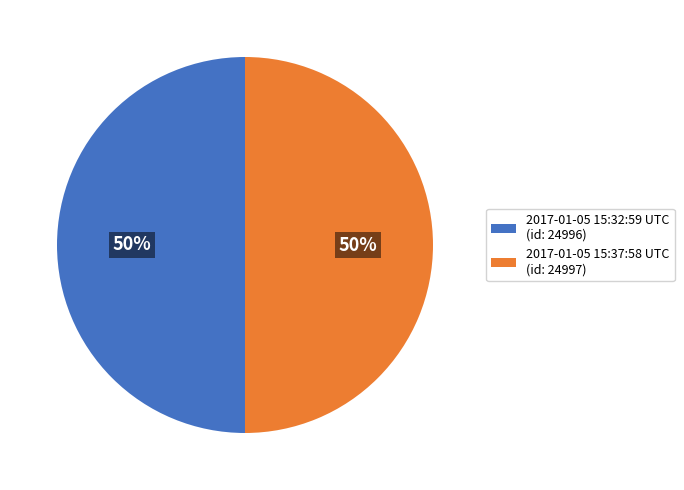

To the nearest percent, what percentage of the pie is 2017-01-05 15:32:59 UTC (id: 24996)?

50%